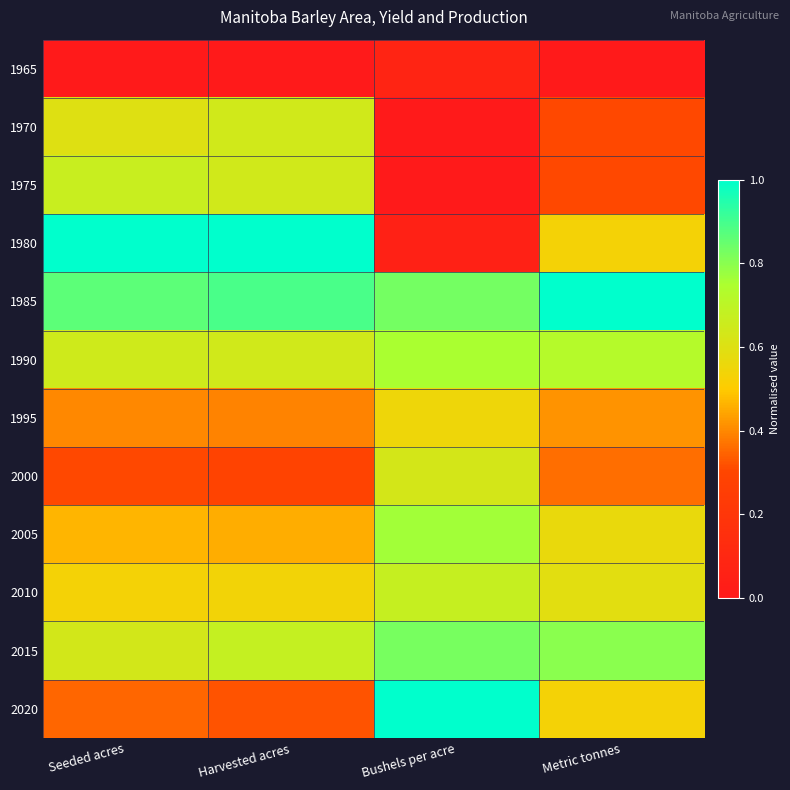

Rank the series at Seeded acres from lowest to highest value.

1965, 2000, 2020, 1995, 2005, 2010, 1970, 2015, 1990, 1975, 1985, 1980